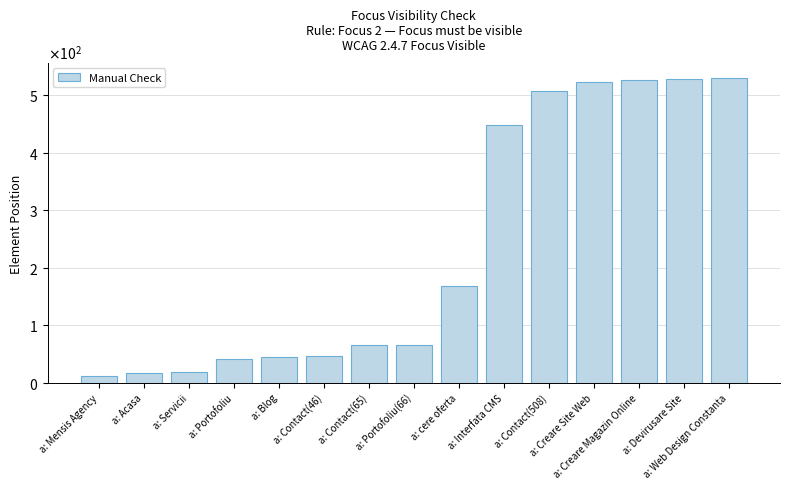

Reading left to right, transcribe all the data shown in this chart.

a: Mensis Agency=11	a: Acasa=17	a: Servicii=19	a: Portofoliu=42	a: Blog=44	a: Contact(46)=46	a: Contact(65)=65	a: Portofoliu(66)=66	a: cere oferta=169	a: Interfata CMS=449	a: Contact(508)=508	a: Creare Site Web=524	a: Creare Magazin Online=526	a: Devirusare Site=528	a: Web Design Constanta=530